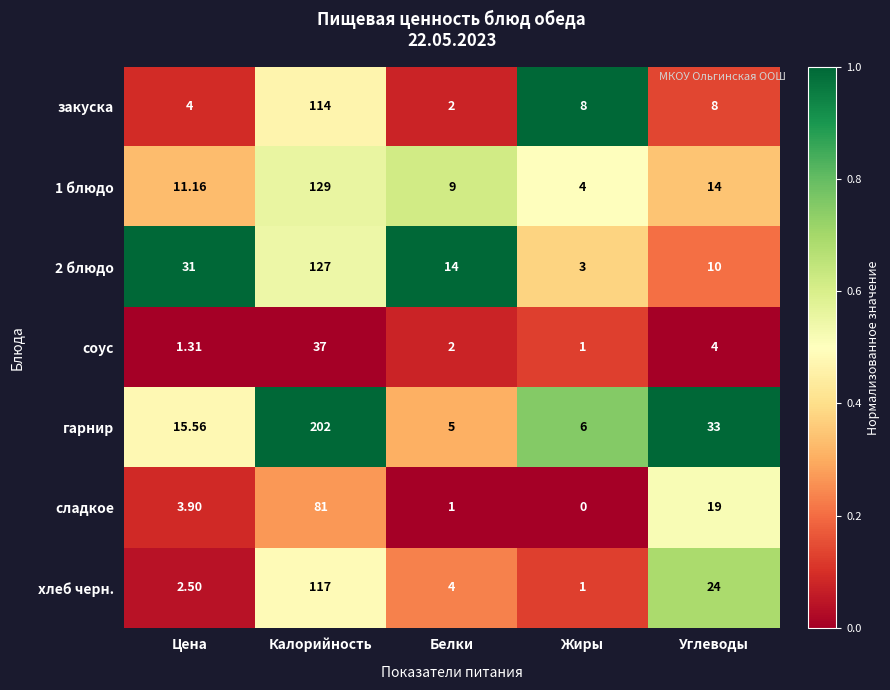

At which label is соус closest to 19?

Углеводы